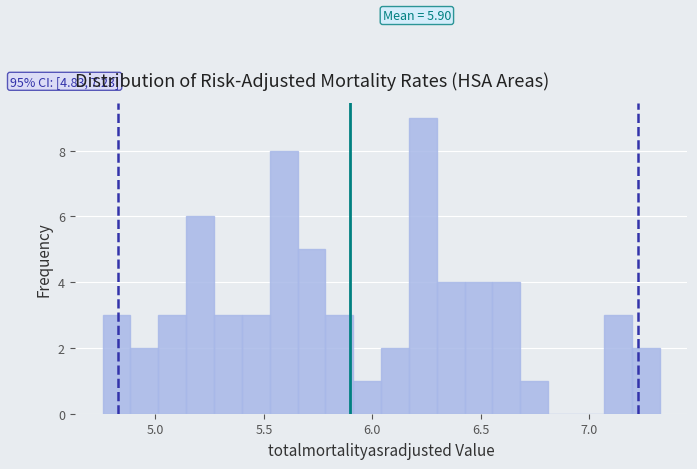

Around what value on the x-axis is the tallest bar? Give the approximate position of its centre, as read against the axis.

6.25